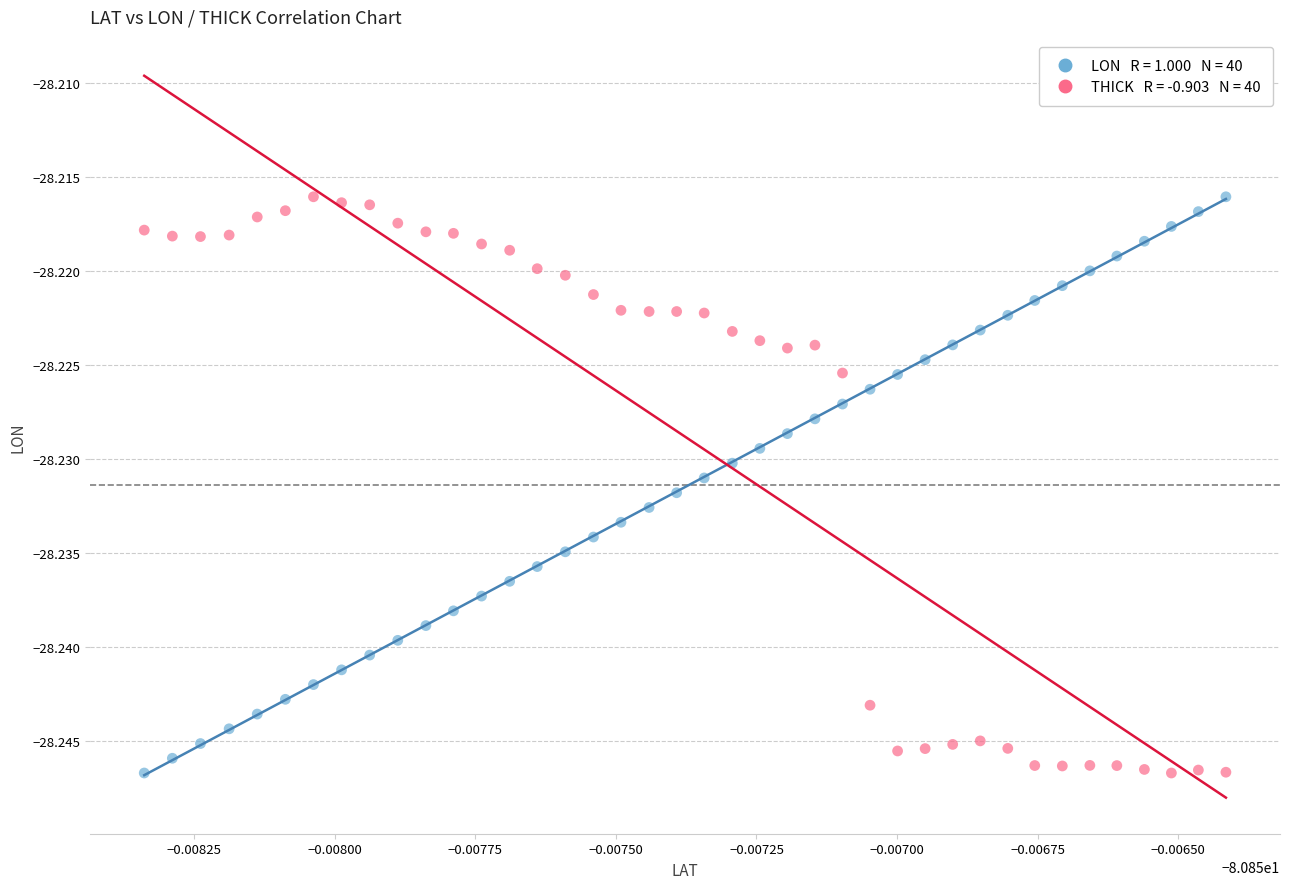

How many data points are displayed?

80